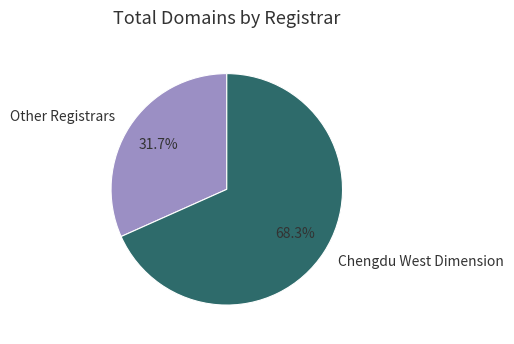

Rank the categories by value from lowest to highest.

Other Registrars, Chengdu West Dimension